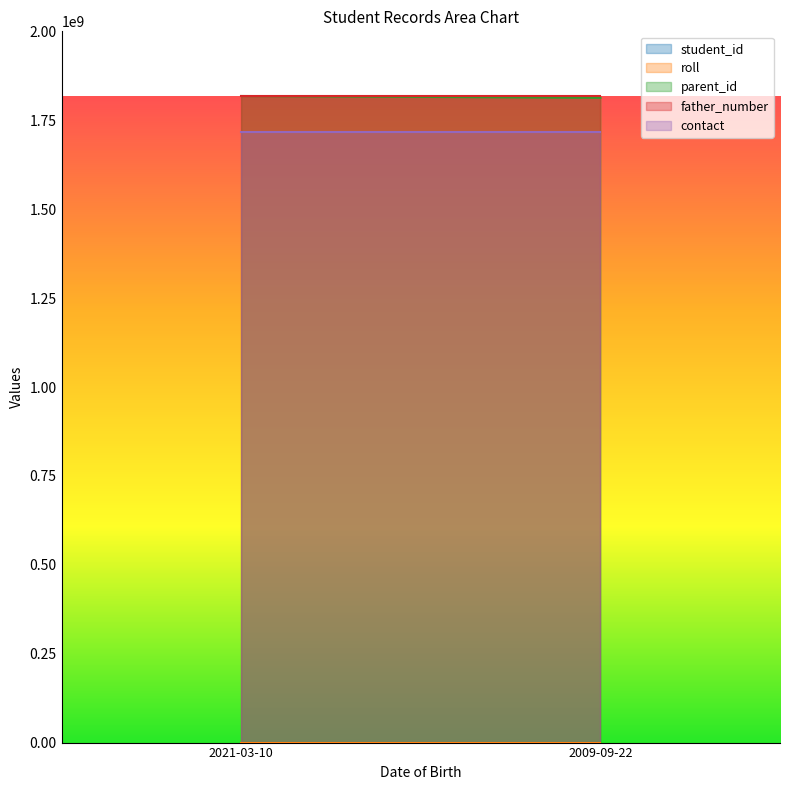

At which label does parent_id reach its minimum?

2009-09-22